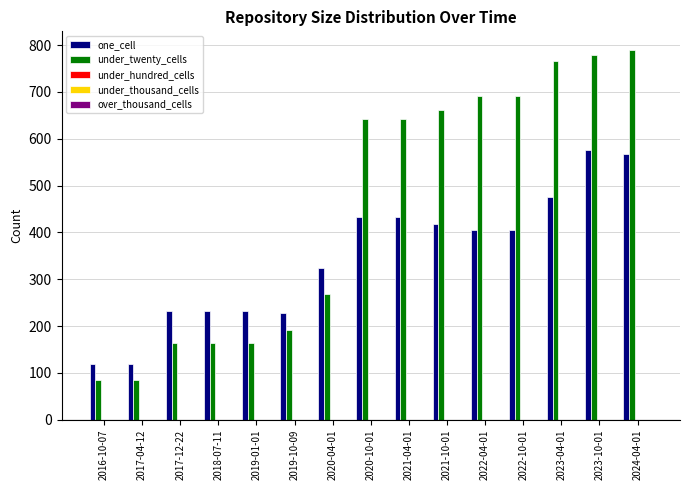

What is the difference between the maximum and minimum values in the one_cell series?

458